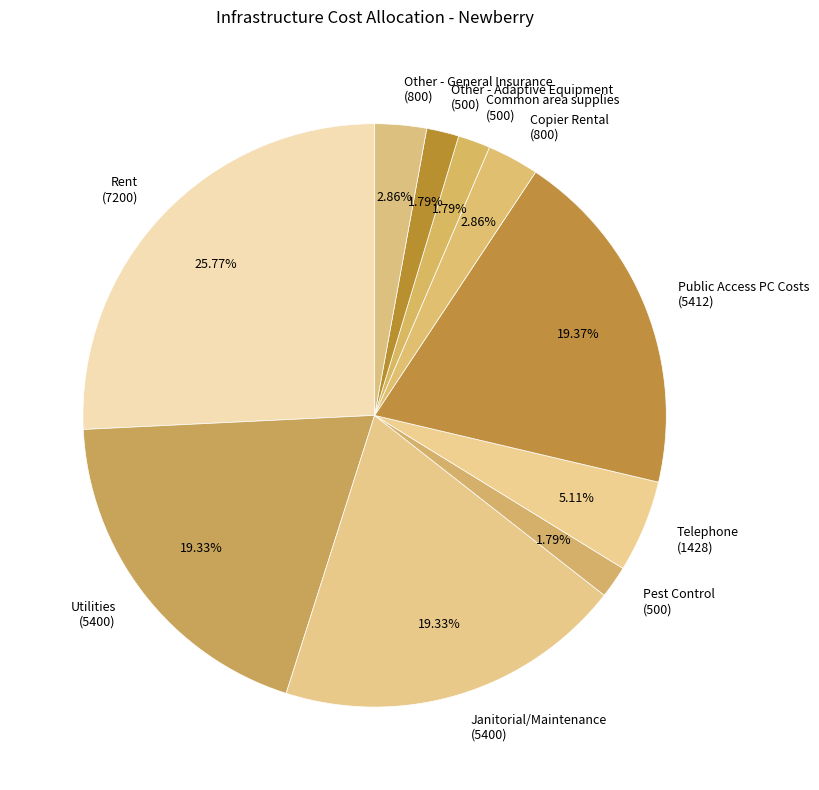

Combined, what portion of the pie is Utilities and Copier Rental?

22.2%